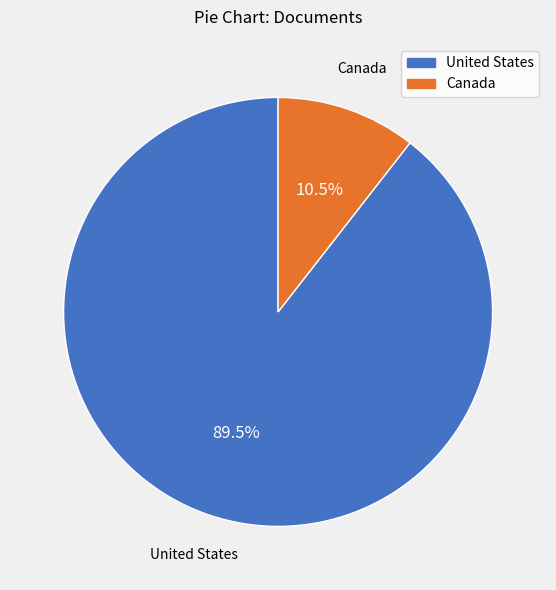

Which slice is the smallest?

Canada